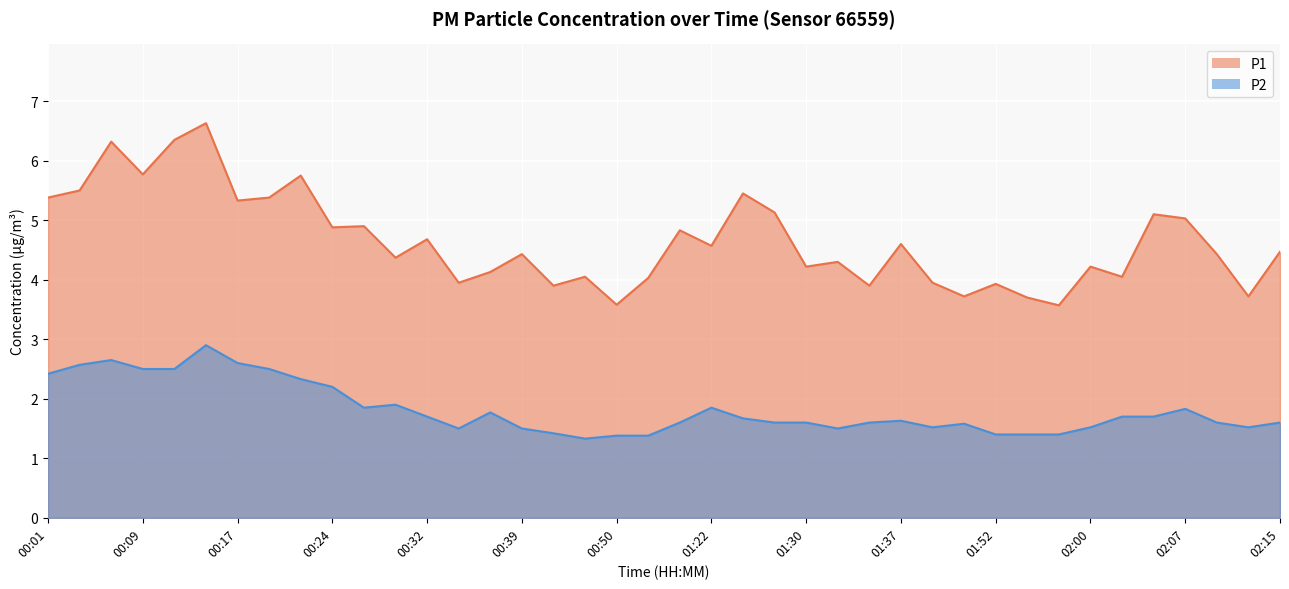

What is the minimum value shown in the chart?

1.3